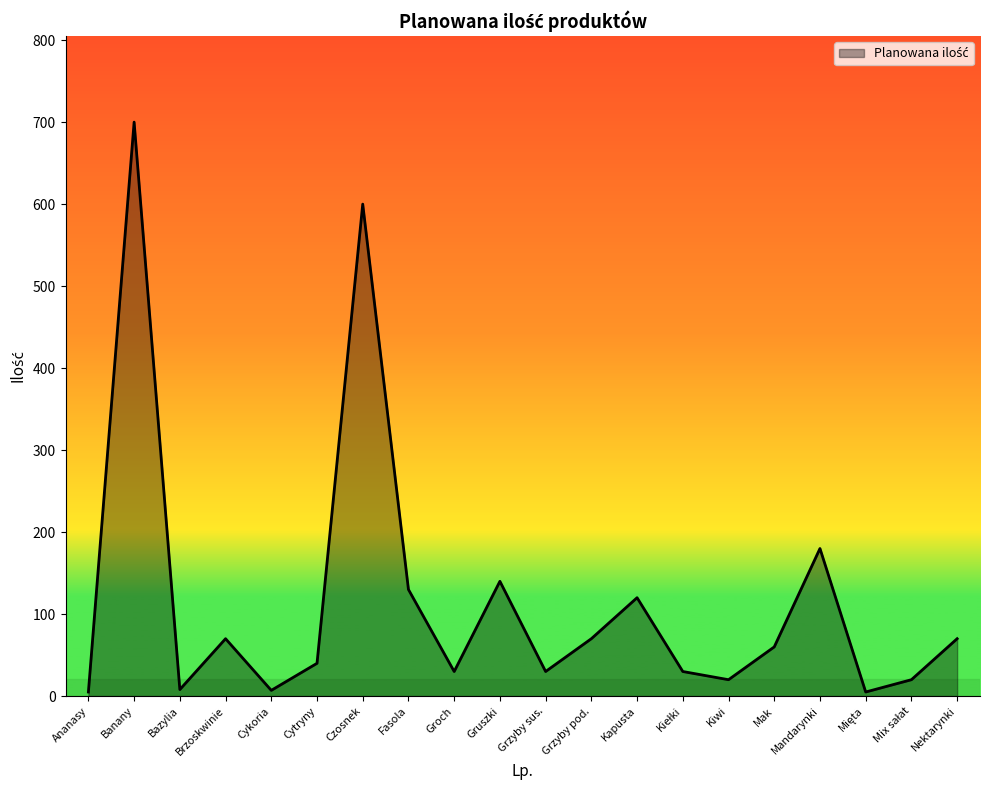

Which has a higher value, Fasola or Brzoskwinie?

Fasola